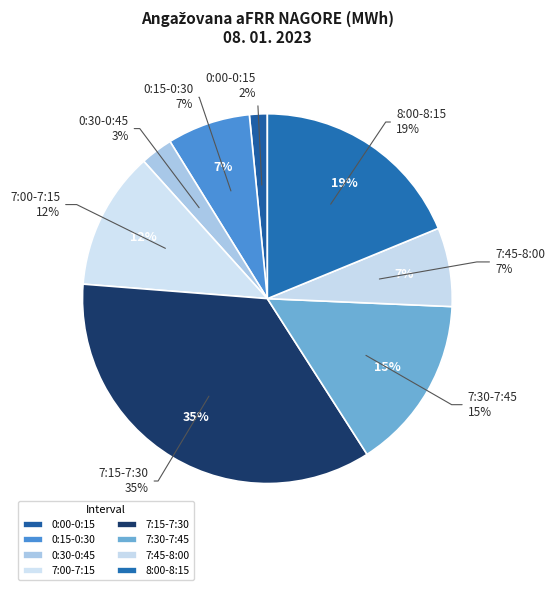

Between 7:30-7:45 and 7:45-8:00, which is larger?

7:30-7:45